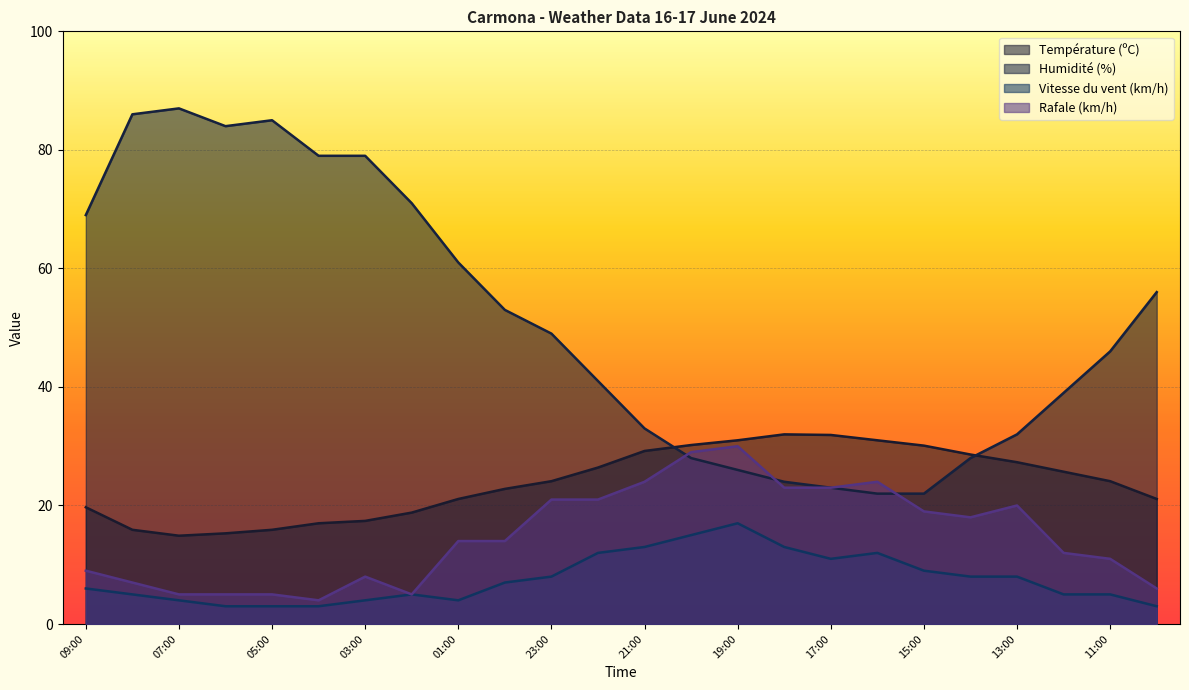

True or false: Humidité (%) and Vitesse du vent (km/h) intersect in this chart.

False